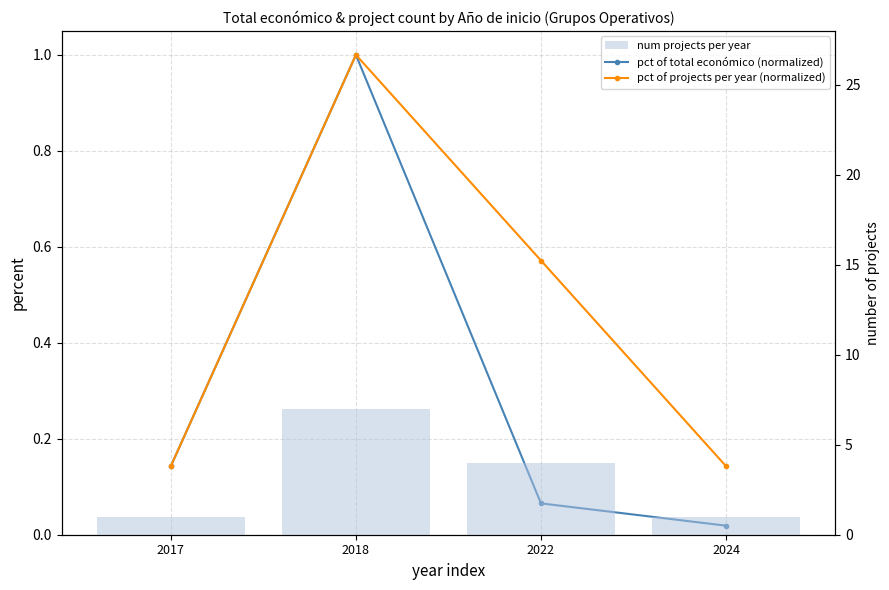

Does the chart contain stacked bars?

No